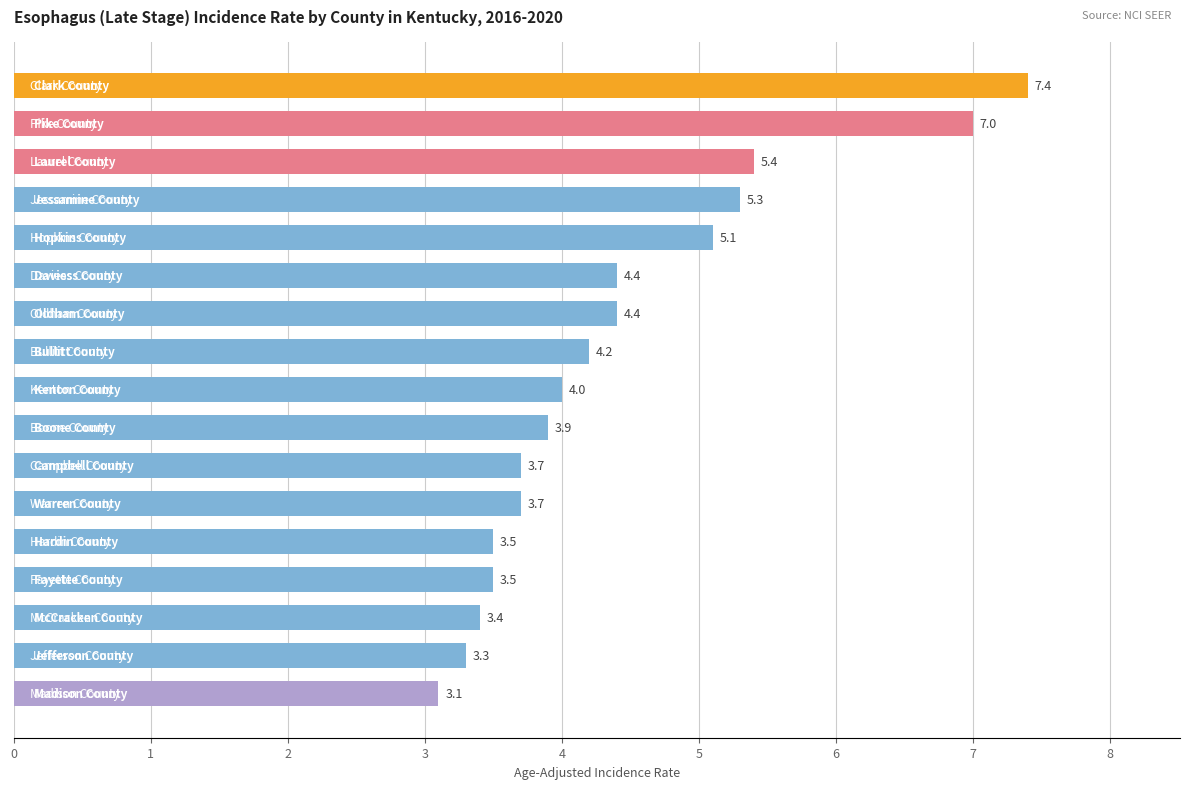

What is the value of the 3rd bar from the top?

5.4